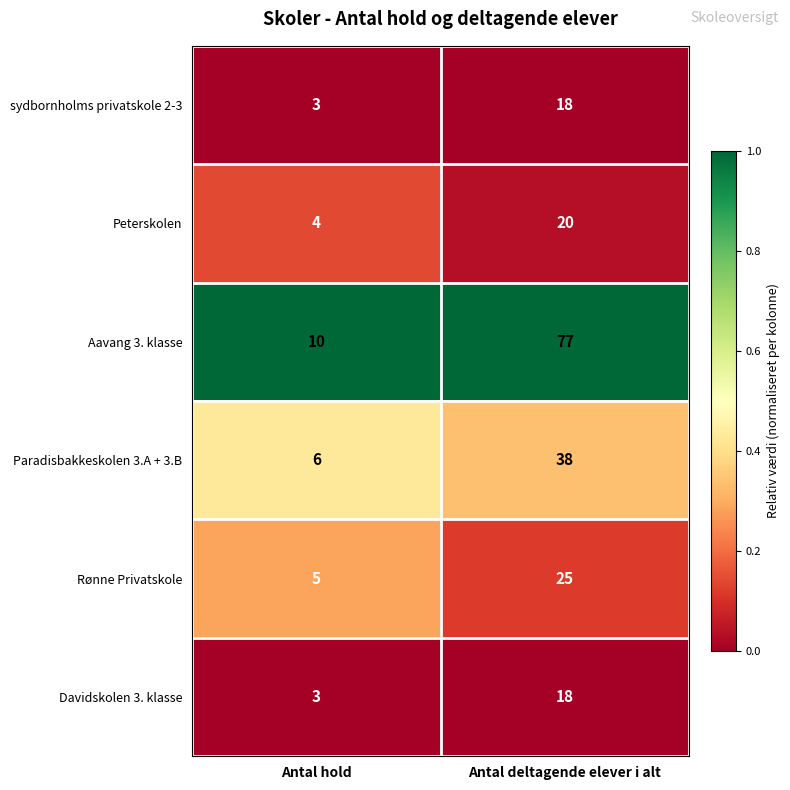

Which series has the largest range (max minus min)?

Aavang 3. klasse